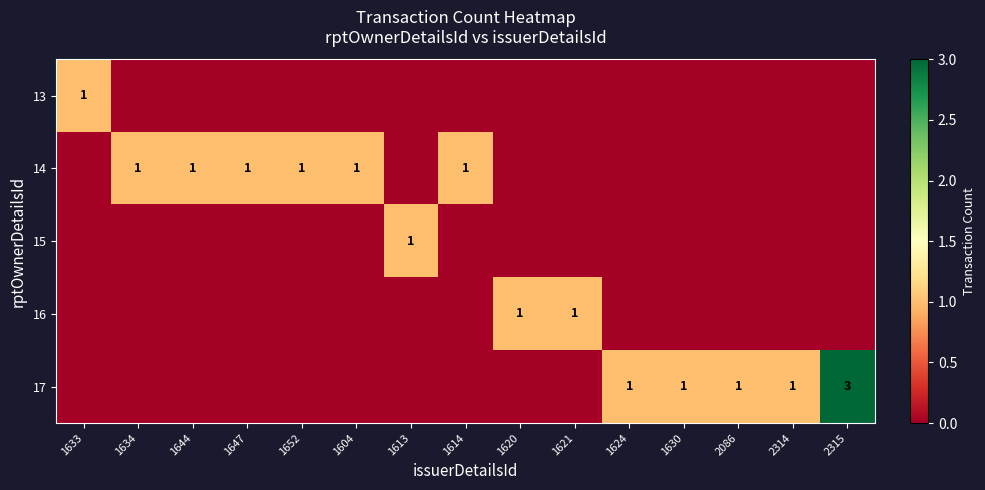

How many categories are shown in the chart?

15